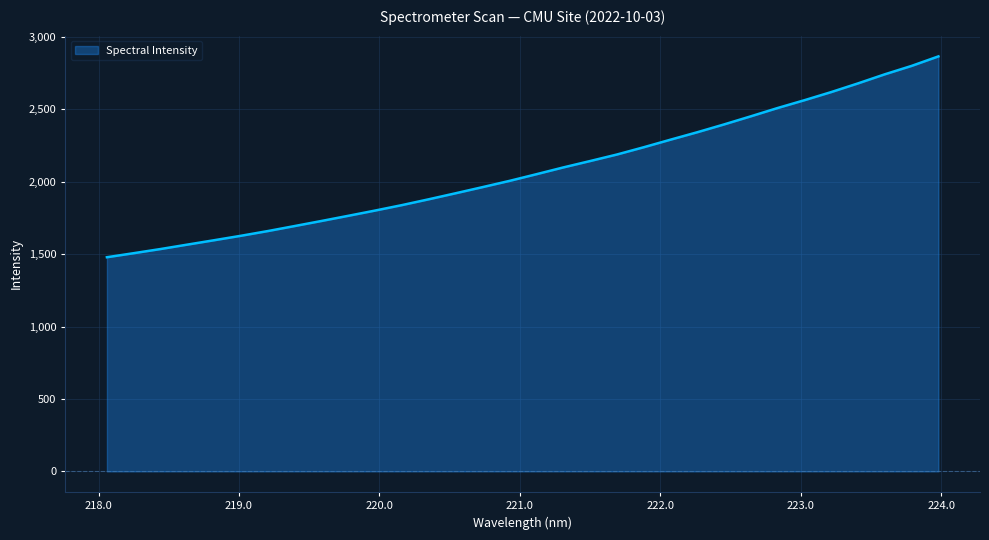

What is the maximum value shown in the chart?

2866.2